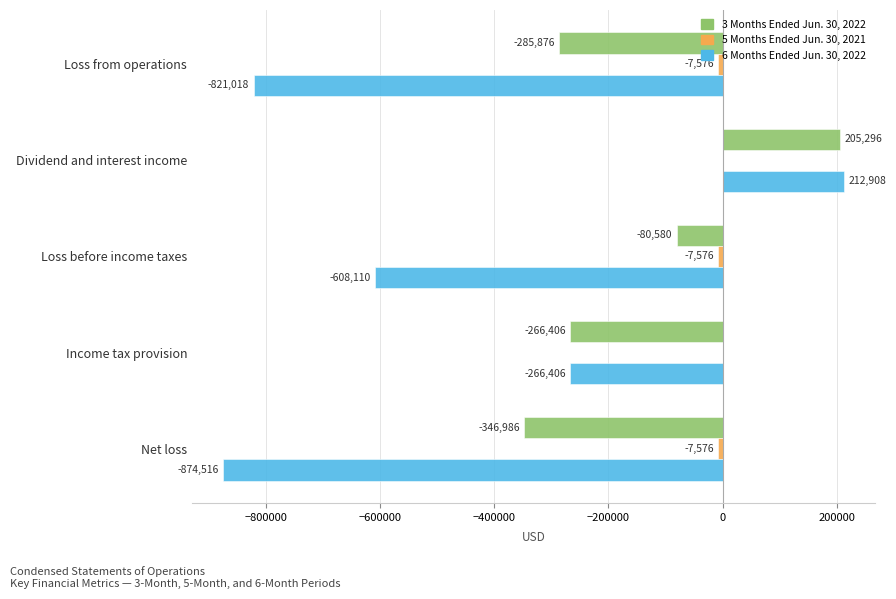

At which label is 6 Months Ended Jun. 30, 2022 closest to -330804?

Income tax provision